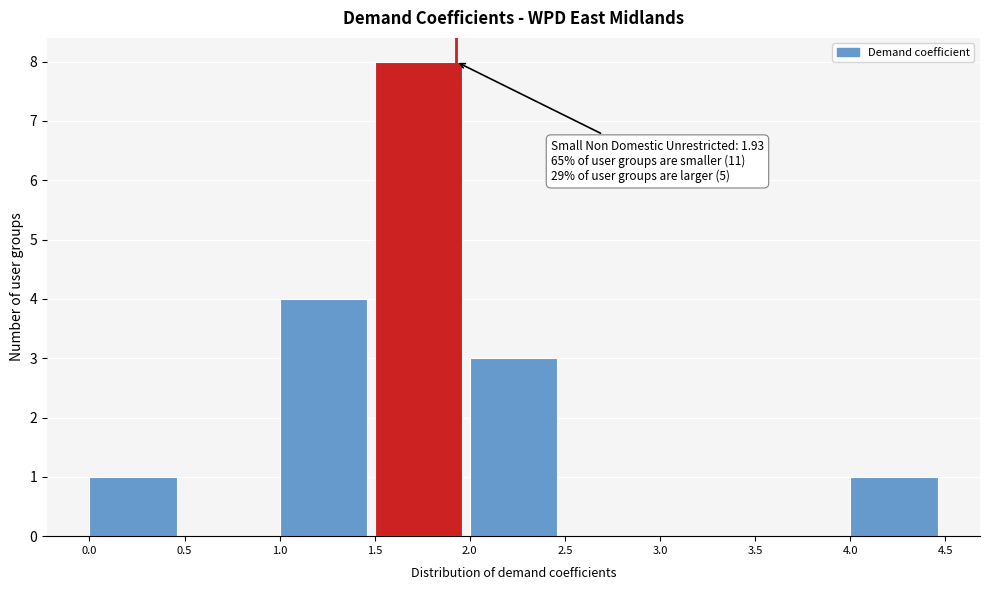

Over which range of the x-axis is the bar tallest?

1.5 to 2.0